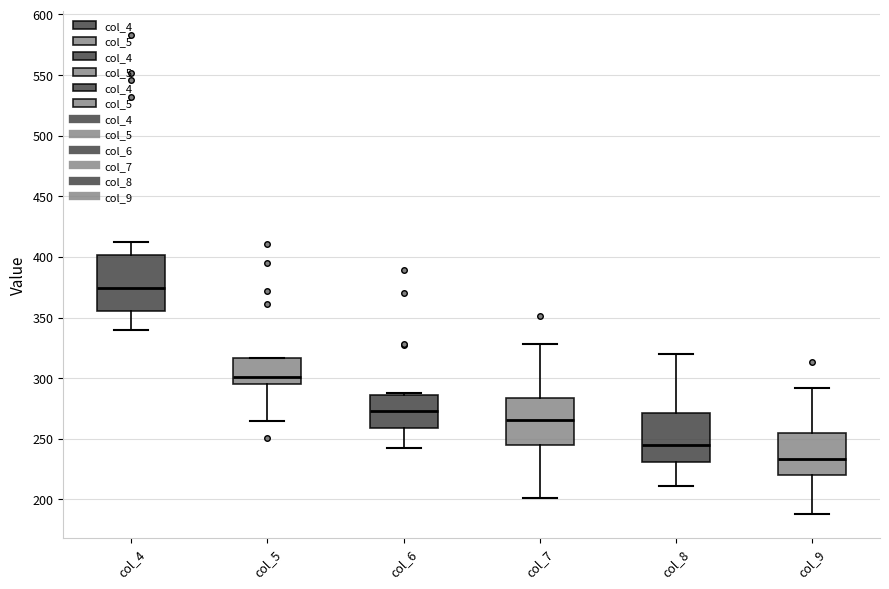

Where does the lower whisker of the box for col_6 end on the y-axis? The values are not printed on the chart, so give them approximately, as read against the axis.

240